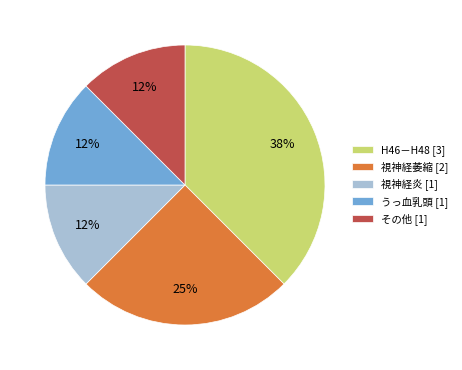

Combined, do その他 [1] and 視神経炎 [1] account for over 50%?

No